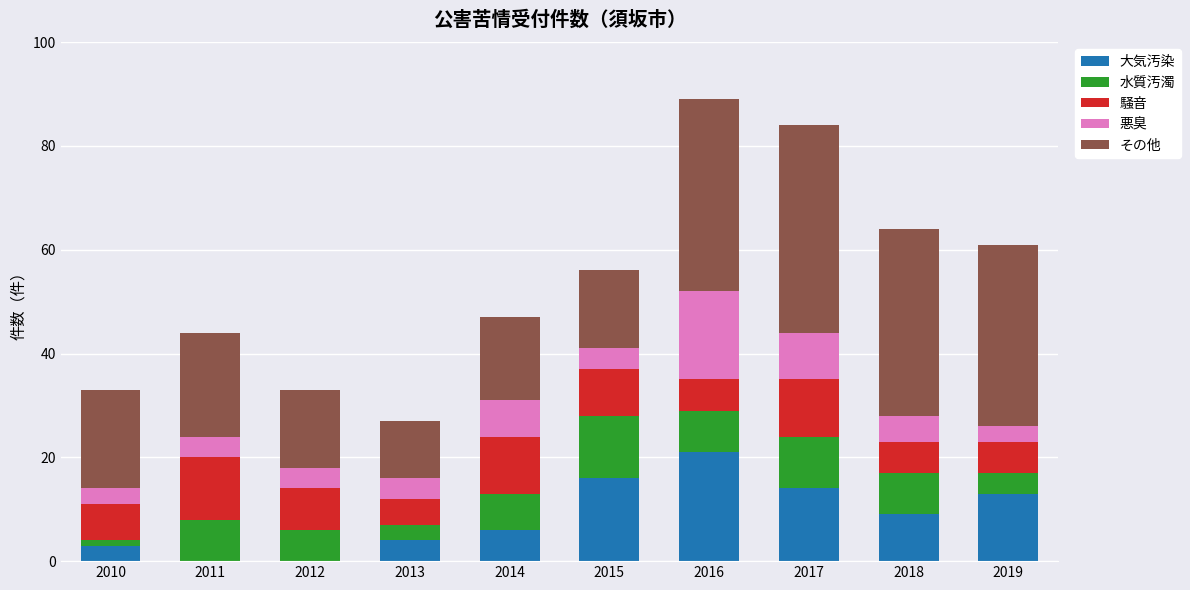

What is the highest value of the 大気汚染 series?

21